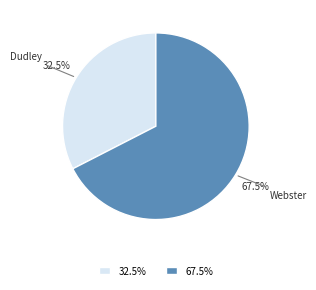

Is Webster the majority of the pie?

Yes